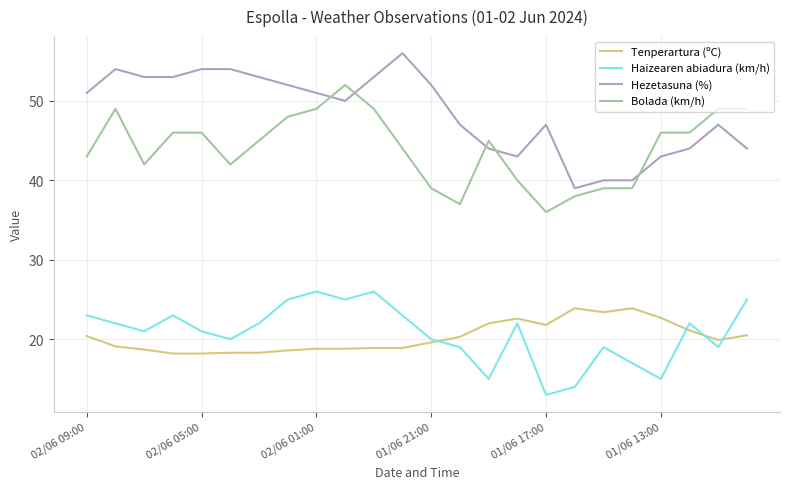

List the series in order of their peak value, highest first.

Hezetasuna (%), Bolada (km/h), Haizearen abiadura (km/h), Tenperartura (ºC)